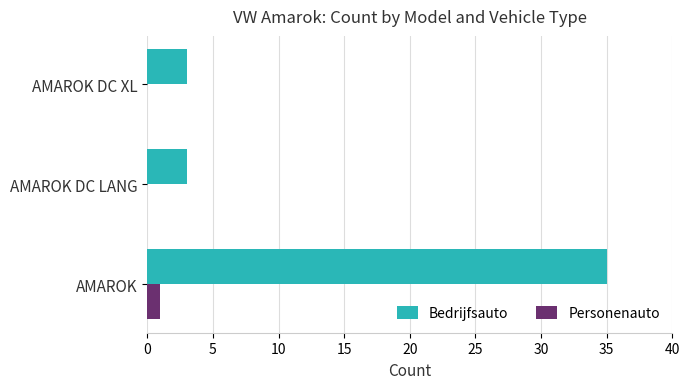

True or false: Bedrijfsauto has a value of 35 at AMAROK.

True